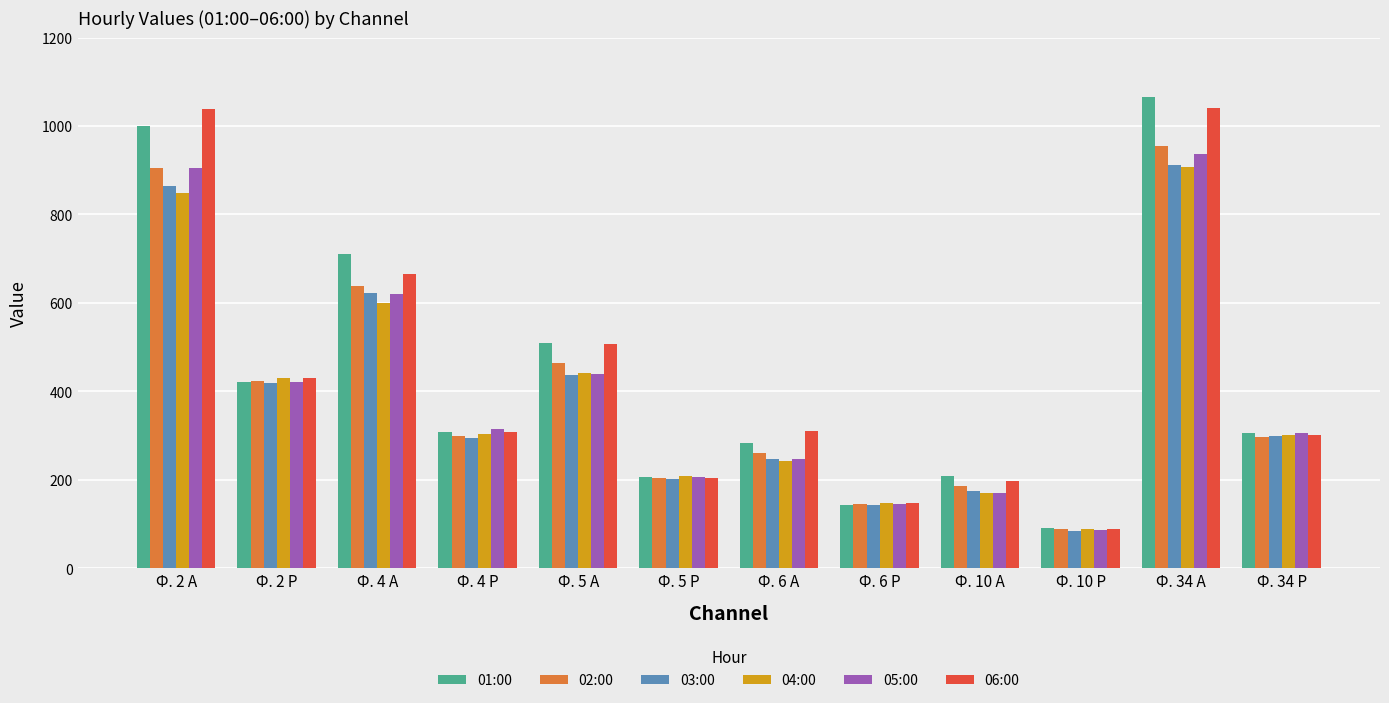

Which series has the widest spread of values?

01:00